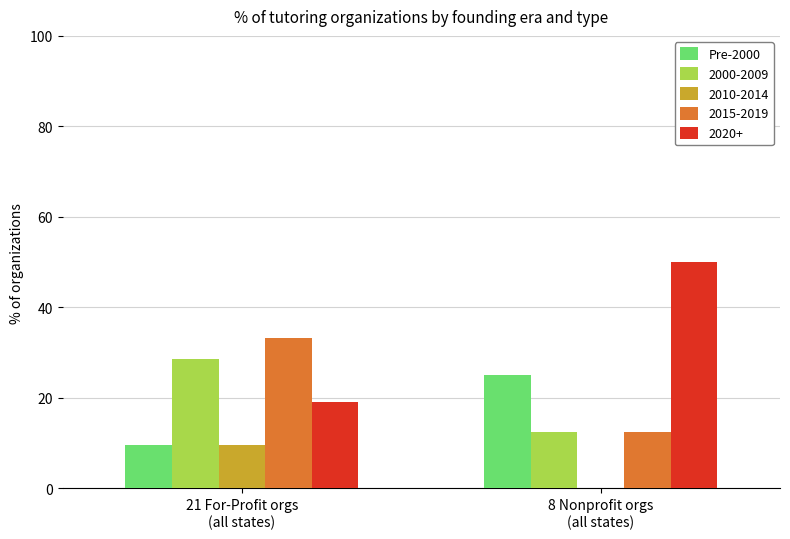

What is the greatest value displayed?

50.0